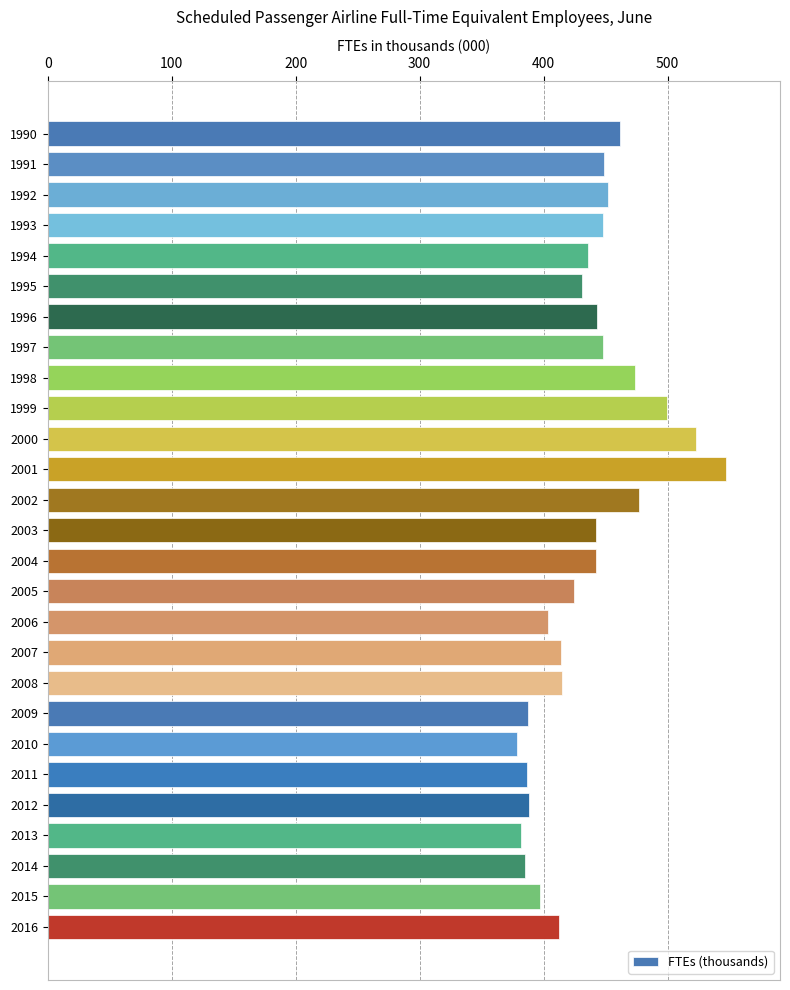

What is the difference between the second highest and second lowest values?

141.5